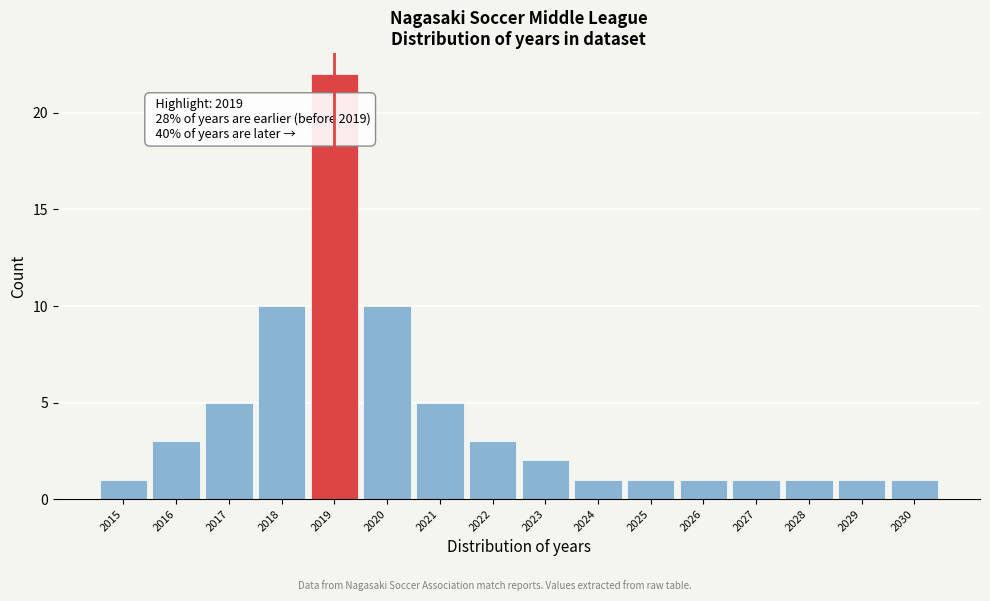

Over which range of the x-axis is the bar tallest?

2018.5 to 2019.5